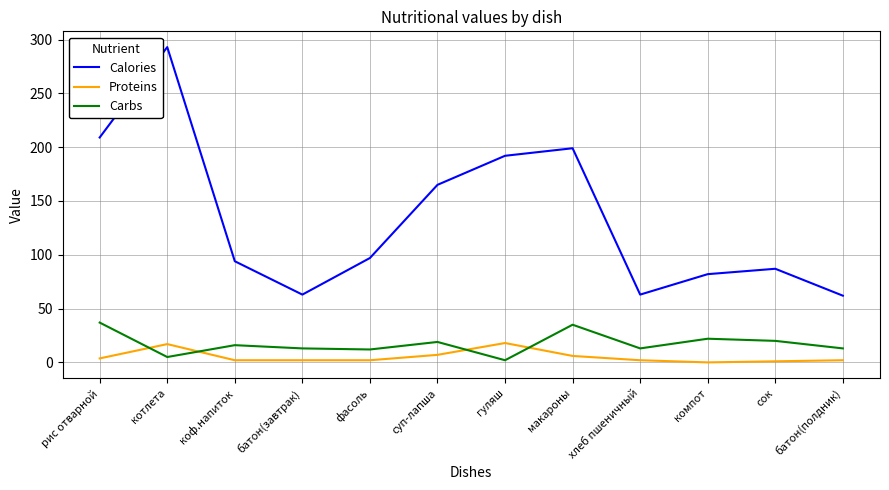

Which series has the largest total across all categories?

Calories